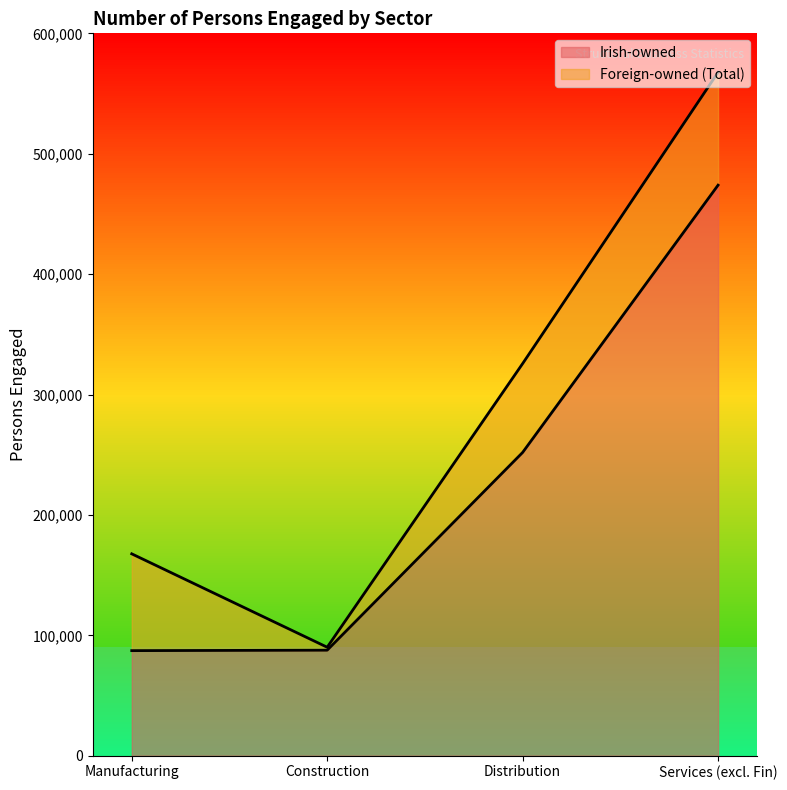

True or false: the data shows 130404 at Manufacturing.

False